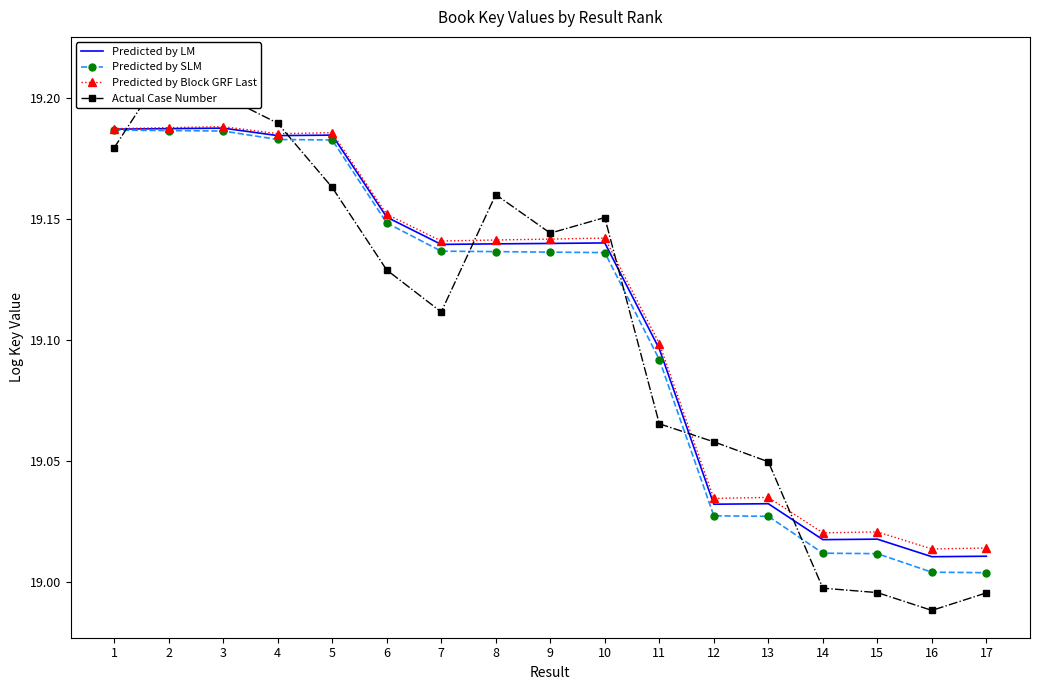

Where is the first local maximum for Actual Case Number?

2